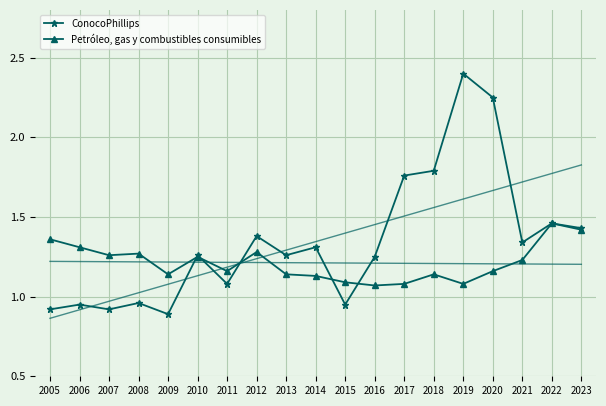

At which category is the sum across all series the highest?

2019